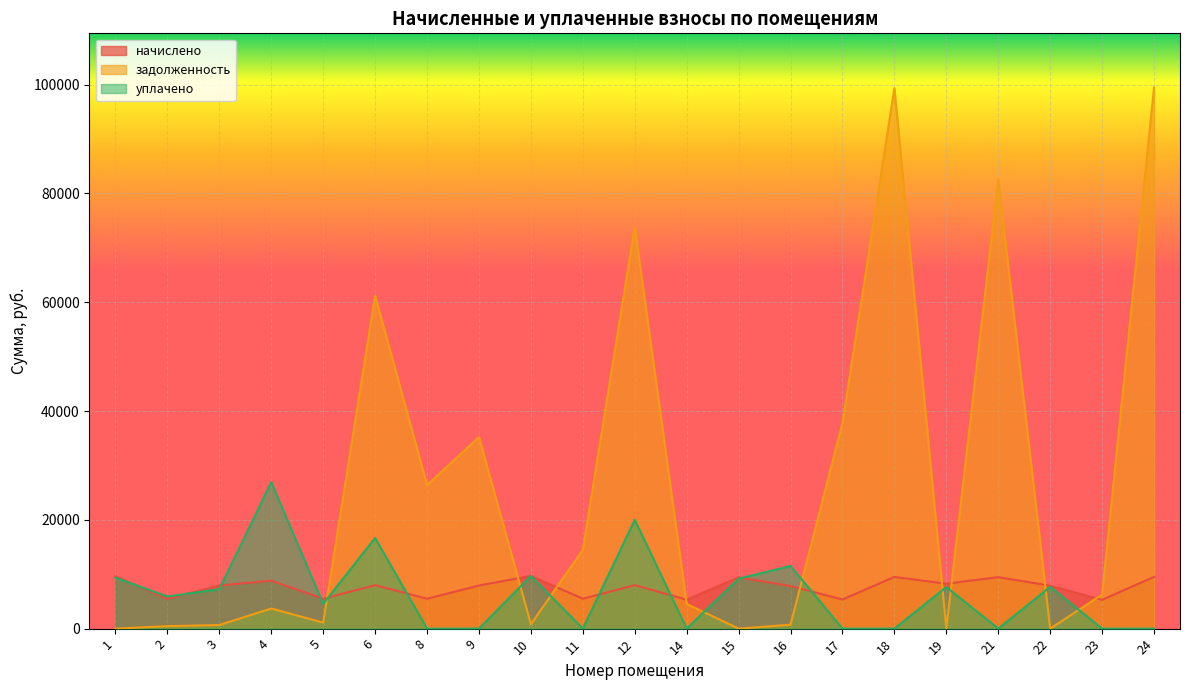

Which series has the largest total across all categories?

задолженность